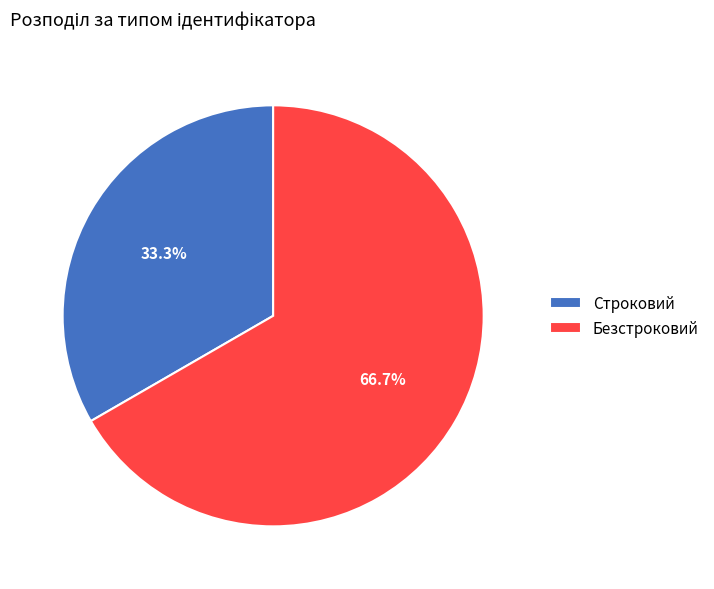

Do Строковий and Безстроковий together represent more than half of the pie?

Yes